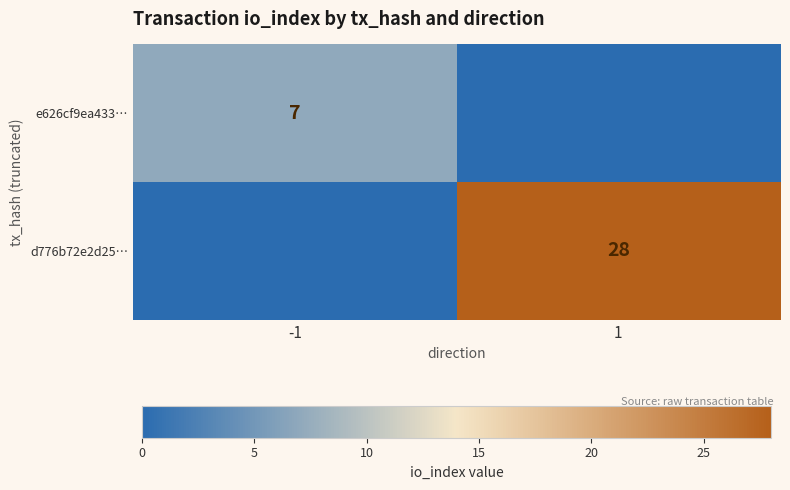

True or false: e626cf9ea433… has a value of 7 at -1.

True